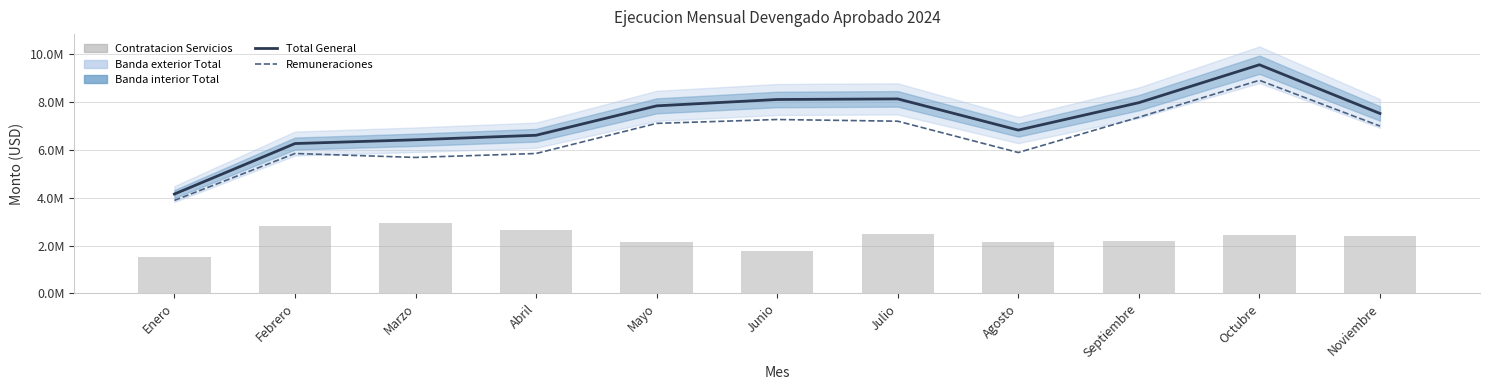

Where does the Remuneraciones series first go above 6996183?

Mayo